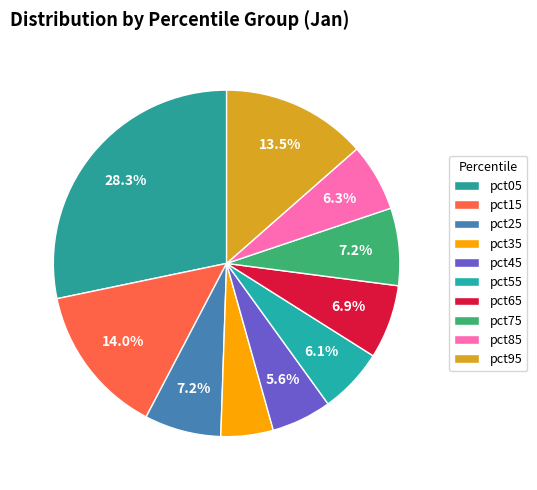

What is the total percentage of pct05 and pct75?

35.5%